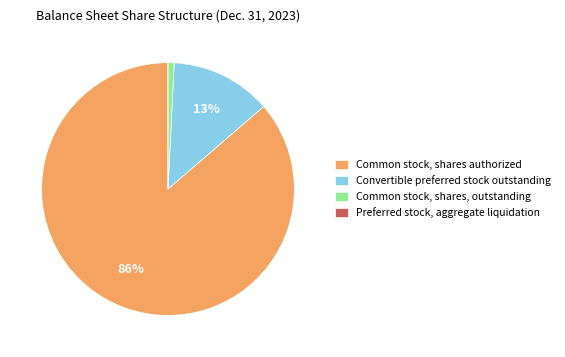

Is it true that Convertible preferred stock outstanding is 1% of the pie?

False